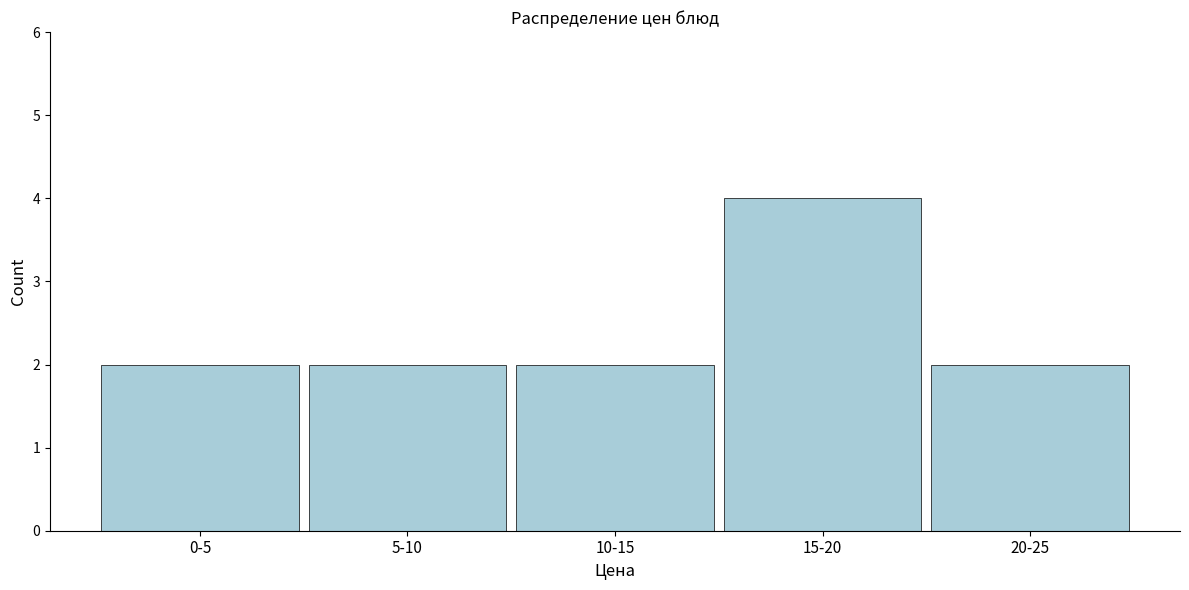

Reading left to right, list all the values displayed in this chart.

2	2	2	4	2